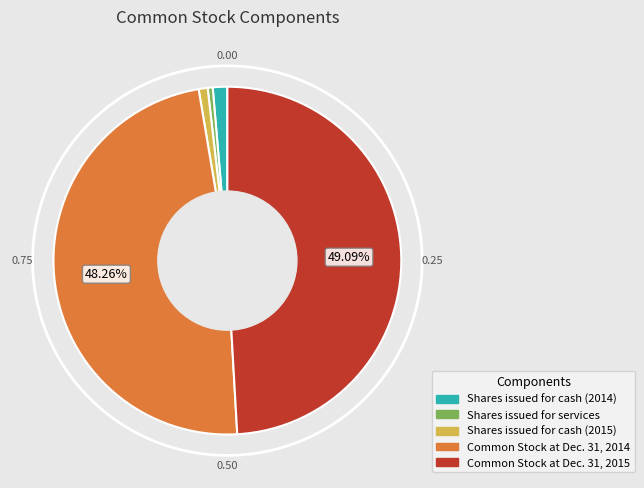

Is the sum of Common Stock at Dec. 31, 2014 and Common Stock at Dec. 31, 2015 greater than half?

Yes